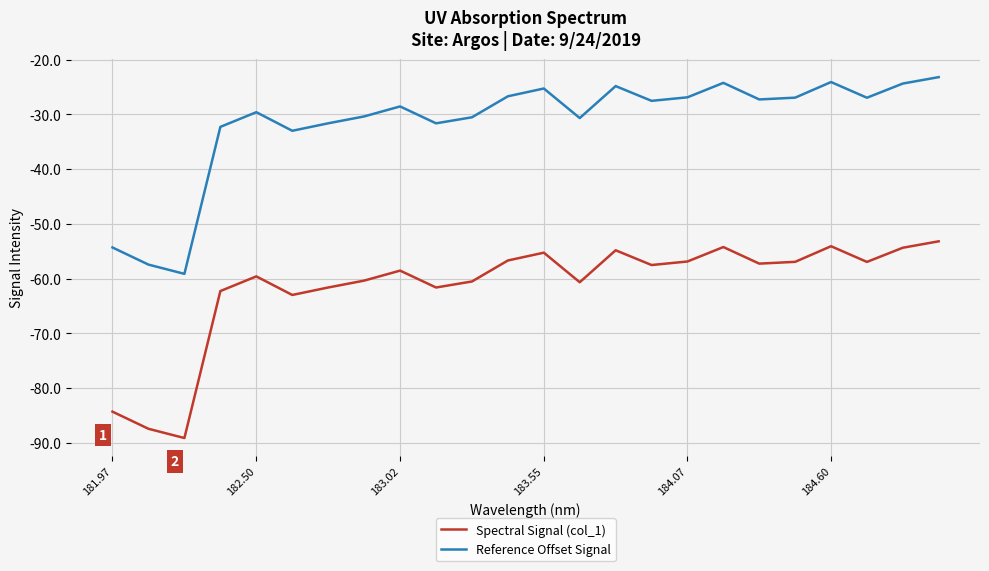

List the series in order of their peak value, lowest first.

Spectral Signal (col_1), Reference Offset Signal